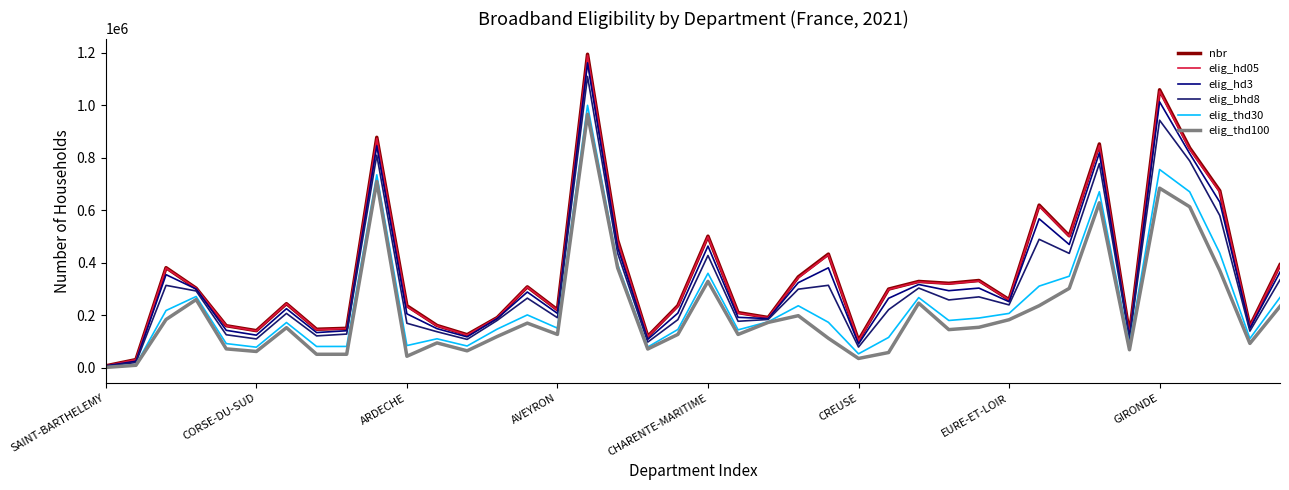

At which label is elig_hd05 closest to 598620?

31